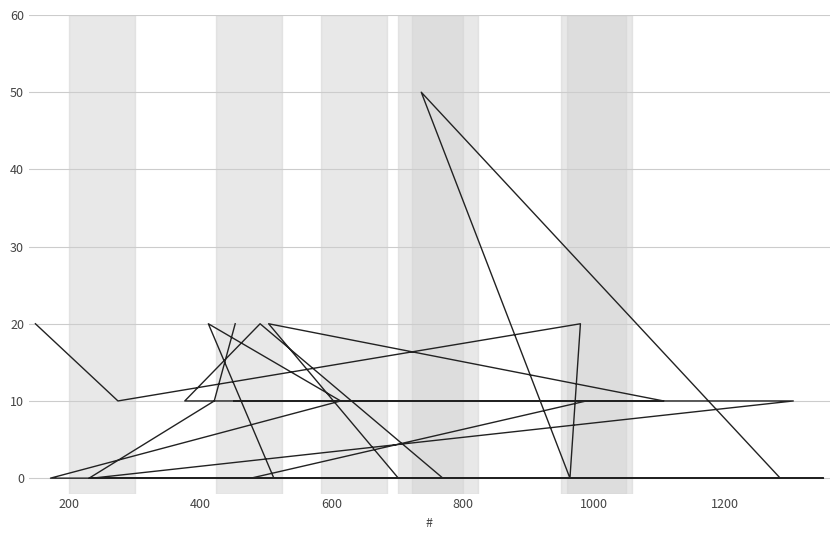

What is the difference between the second highest and second lowest values?

20